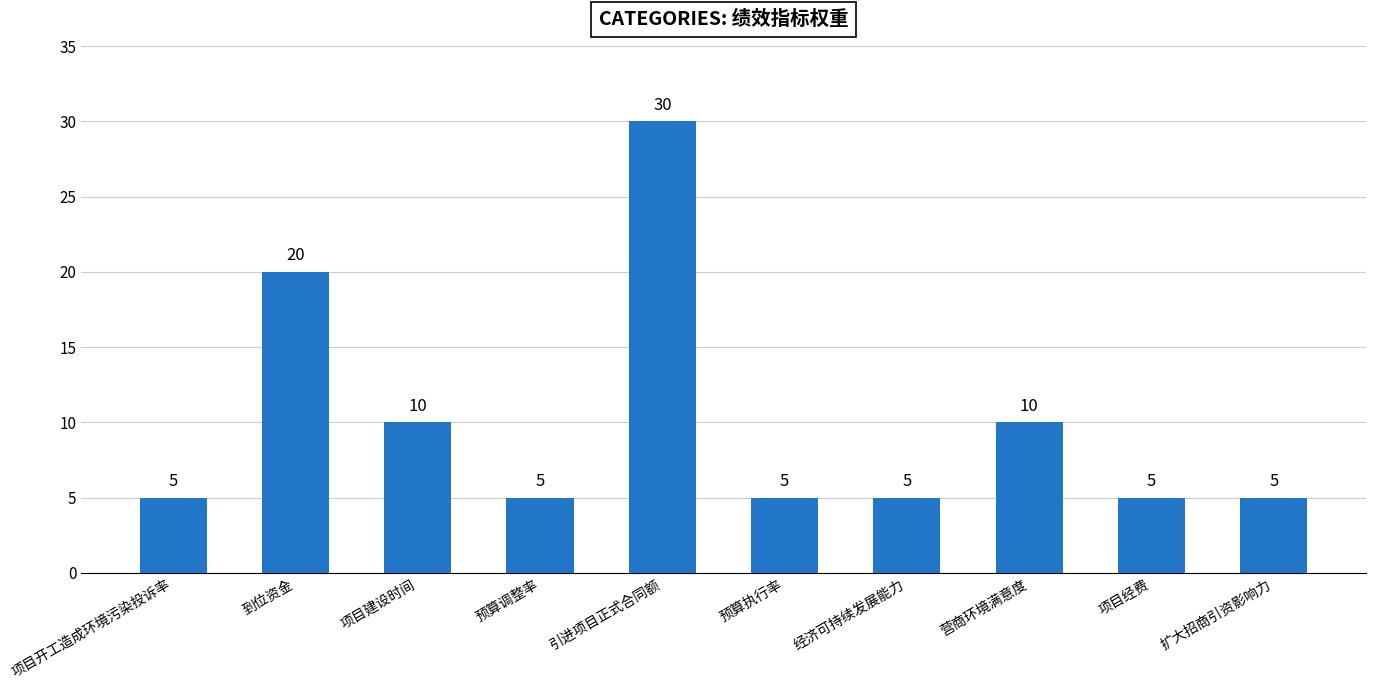

What is the sum of the values at 营商环境满意度 and 项目经费?

15